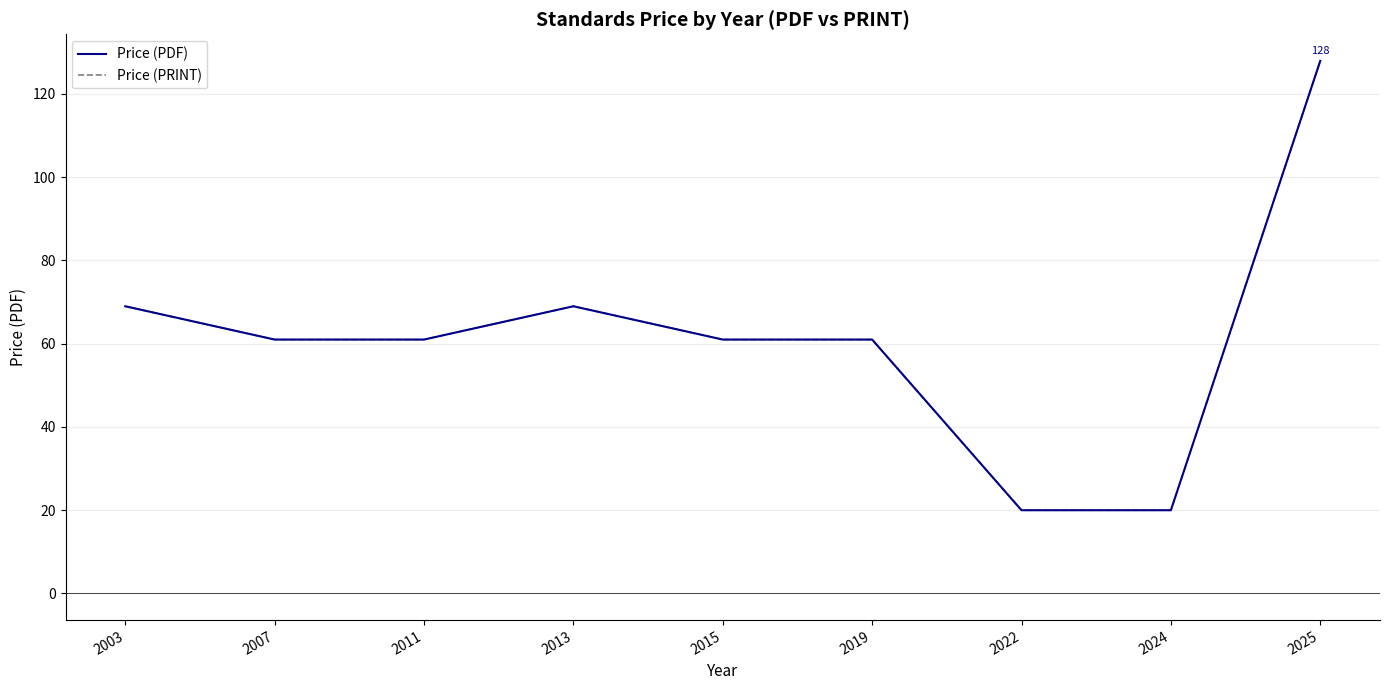

Does the chart display data point markers on the line(s)?

No